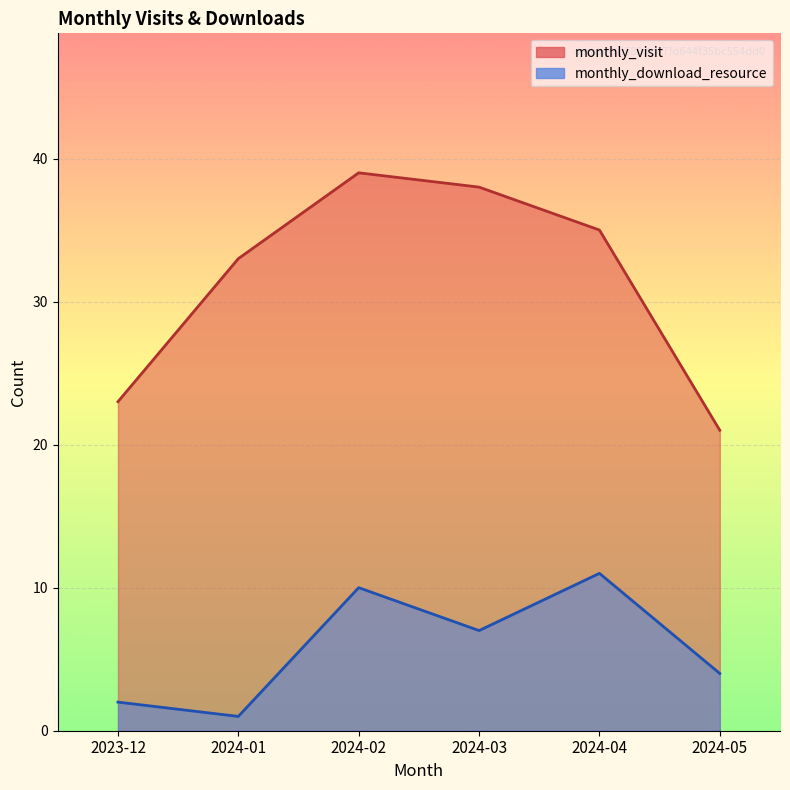

How many values in the monthly_visit series are below 35?

3